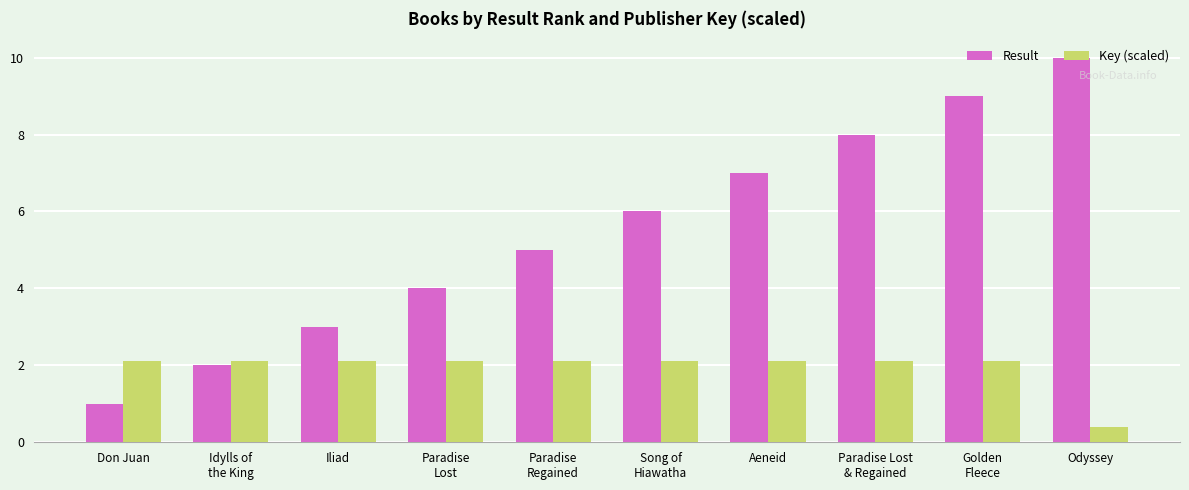

Reading left to right, extract all data points from this chart.

Result: Don Juan=1.0	Idylls of
the King=2.0	Iliad=3.0	Paradise
Lost=4.0	Paradise
Regained=5.0	Song of
Hiawatha=6.0	Aeneid=7.0	Paradise Lost
& Regained=8.0	Golden
Fleece=9.0	Odyssey=10.0
Key (scaled): Don Juan=2.1	Idylls of
the King=2.1	Iliad=2.1	Paradise
Lost=2.1	Paradise
Regained=2.1	Song of
Hiawatha=2.1	Aeneid=2.1	Paradise Lost
& Regained=2.1	Golden
Fleece=2.1	Odyssey=0.4